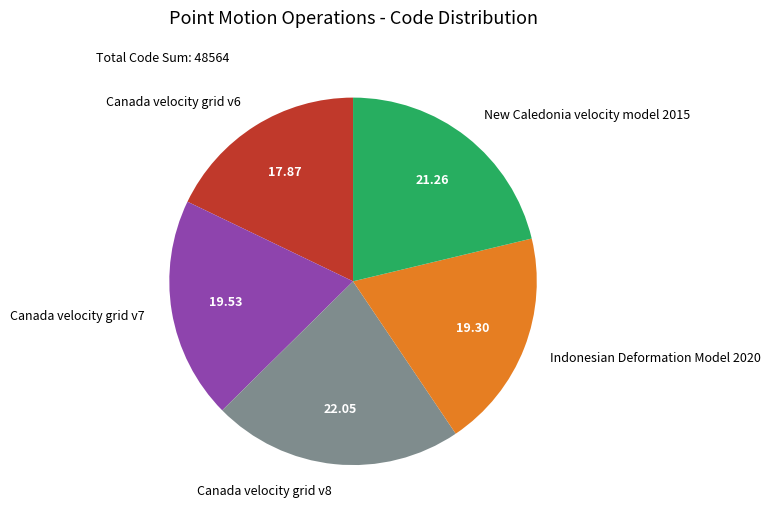

Which has a higher value, Canada velocity grid v6 or Canada velocity grid v7?

Canada velocity grid v7